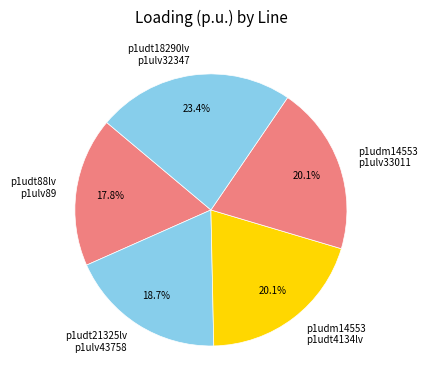

Do p1udt21325lv p1ulv43758 and p1udm14553 p1ulv33011 together represent more than half of the pie?

No